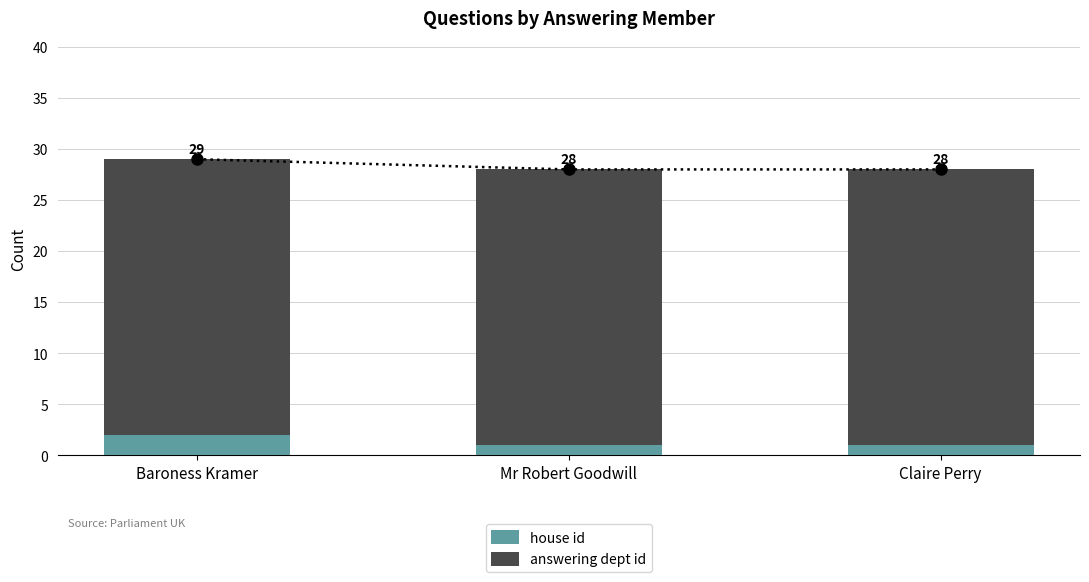

How many categories are shown in the chart?

3